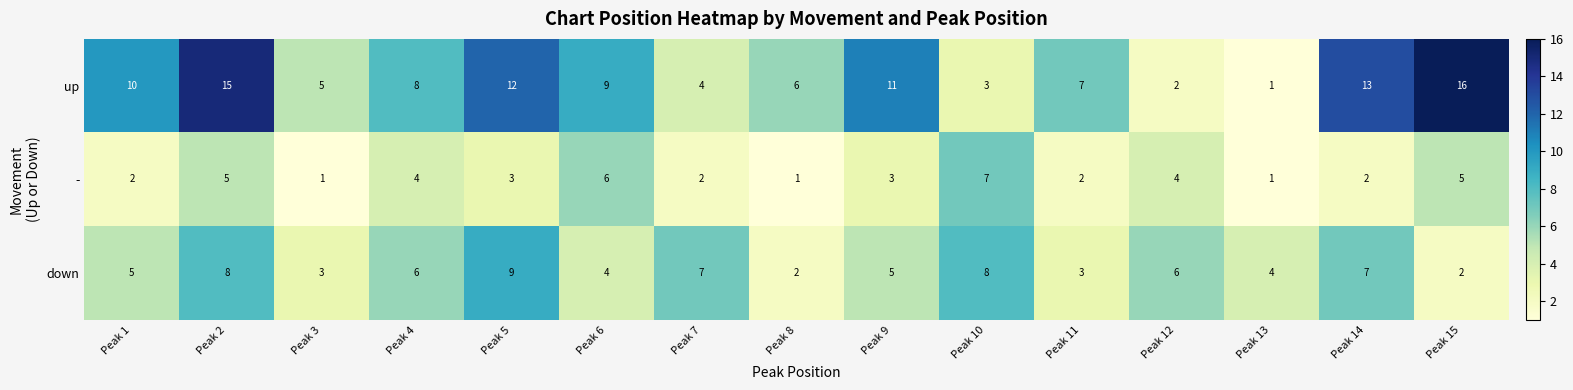

Which series has the largest total across all categories?

up